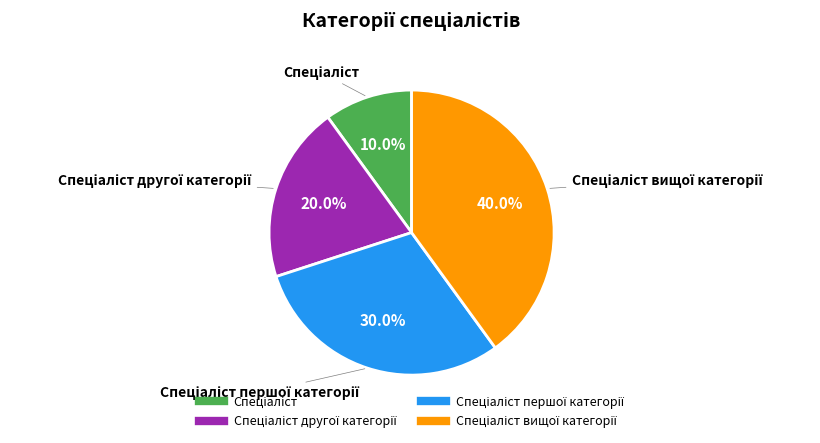

Is there any slice that represents more than half of the pie?

No